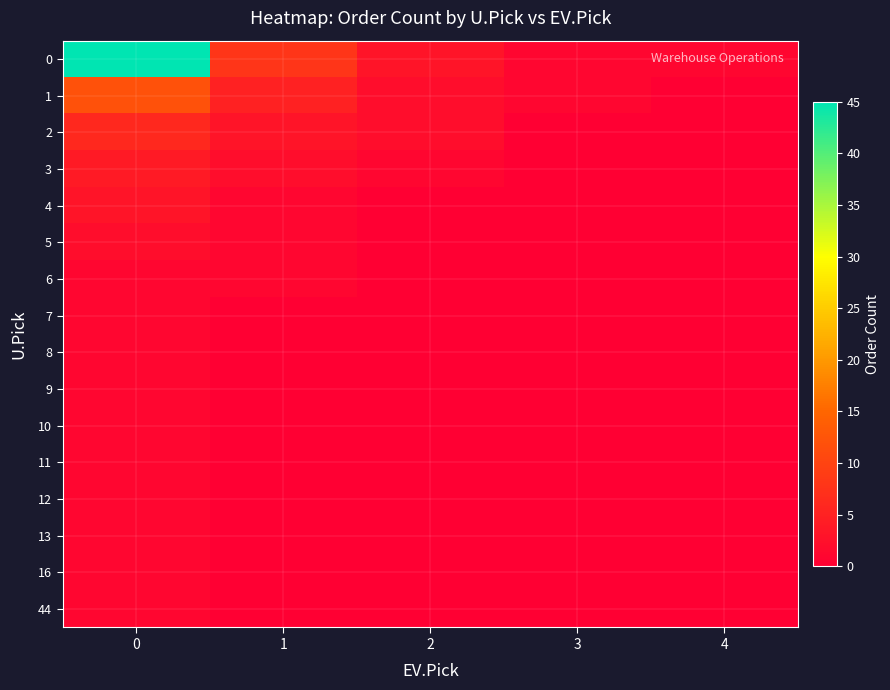

Reading right to left, what are all the values shown in this chart?

0: 4=1	3=1	2=3	1=8	0=45
1: 4=0	3=1	2=2	1=5	0=12
2: 4=0	3=0	2=2	1=3	0=6
3: 4=0	3=0	2=1	1=2	0=4
4: 4=0	3=0	2=0	1=1	0=3
5: 4=0	3=0	2=0	1=1	0=2
6: 4=0	3=0	2=0	1=1	0=1
7: 4=0	3=0	2=0	1=0	0=1
8: 4=0	3=0	2=0	1=0	0=1
9: 4=0	3=0	2=0	1=0	0=1
10: 4=0	3=0	2=0	1=0	0=1
11: 4=0	3=0	2=0	1=0	0=1
12: 4=0	3=0	2=0	1=0	0=1
13: 4=0	3=0	2=0	1=0	0=1
16: 4=0	3=0	2=0	1=0	0=1
44: 4=0	3=0	2=0	1=0	0=1